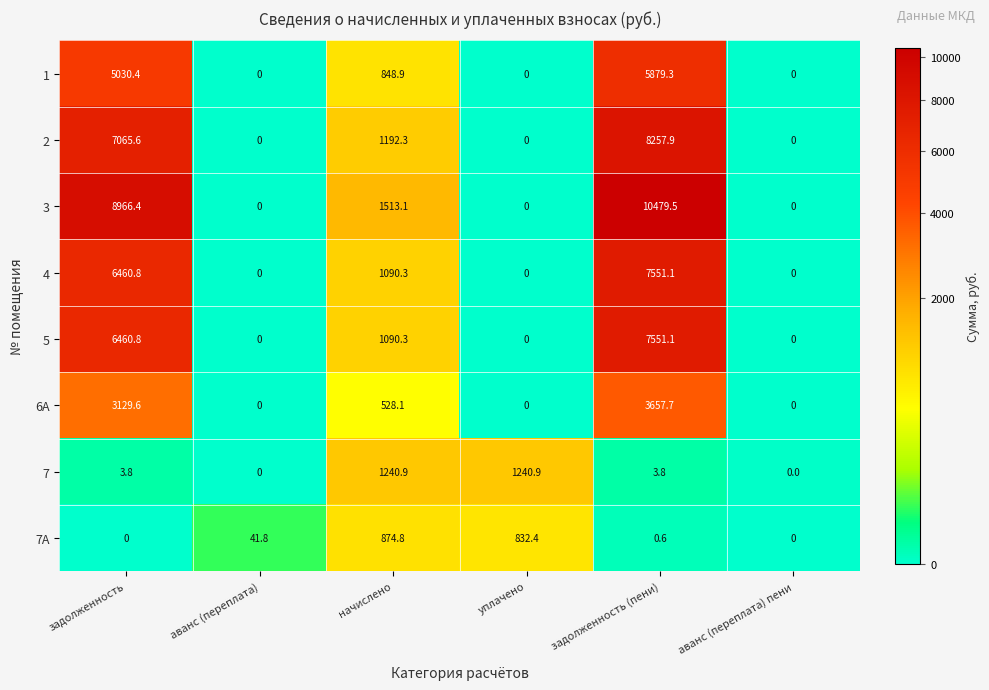

What value does the 7А series have at аванс (переплата)?

41.8